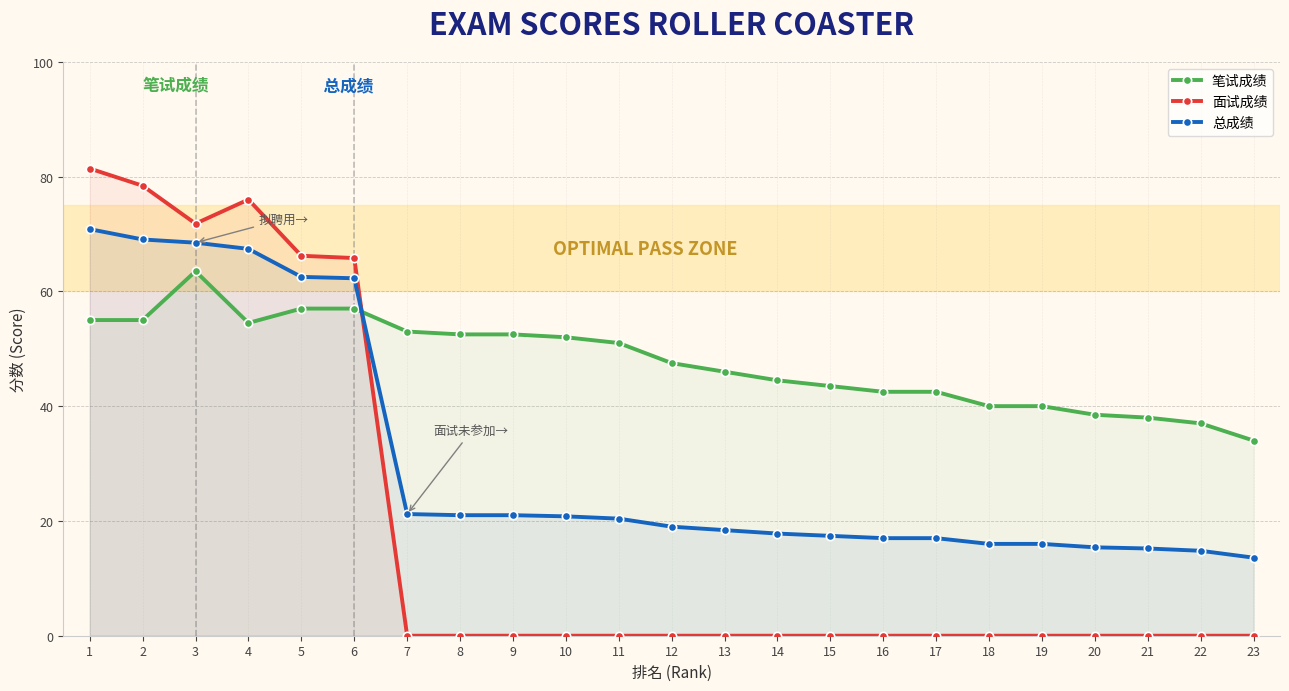

Reading left to right, what are all the values shown in this chart?

笔试成绩: 55.0	55.0	63.5	54.5	57.0	57.0	53.0	52.5	52.5	52.0	51.0	47.5	46.0	44.5	43.5	42.5	42.5	40.0	40.0	38.5	38.0	37.0	34.0
面试成绩: 81.4	78.4	71.8	76.0	66.2	65.8	0.0	0.0	0.0	0.0	0.0	0.0	0.0	0.0	0.0	0.0	0.0	0.0	0.0	0.0	0.0	0.0	0.0
总成绩: 70.8	69.0	68.5	67.4	62.5	62.3	21.2	21.0	21.0	20.8	20.4	19.0	18.4	17.8	17.4	17.0	17.0	16.0	16.0	15.4	15.2	14.8	13.6